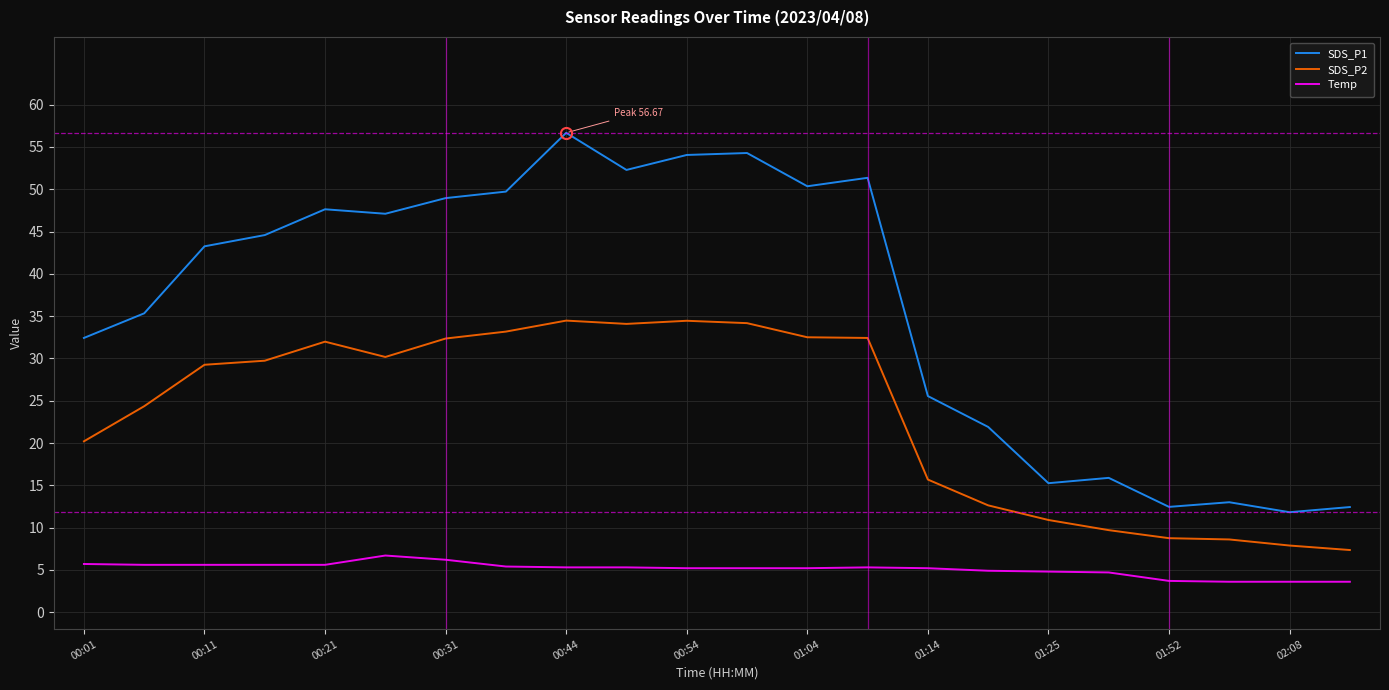

What is the difference between the maximum and minimum values in the SDS_P2 series?

27.1